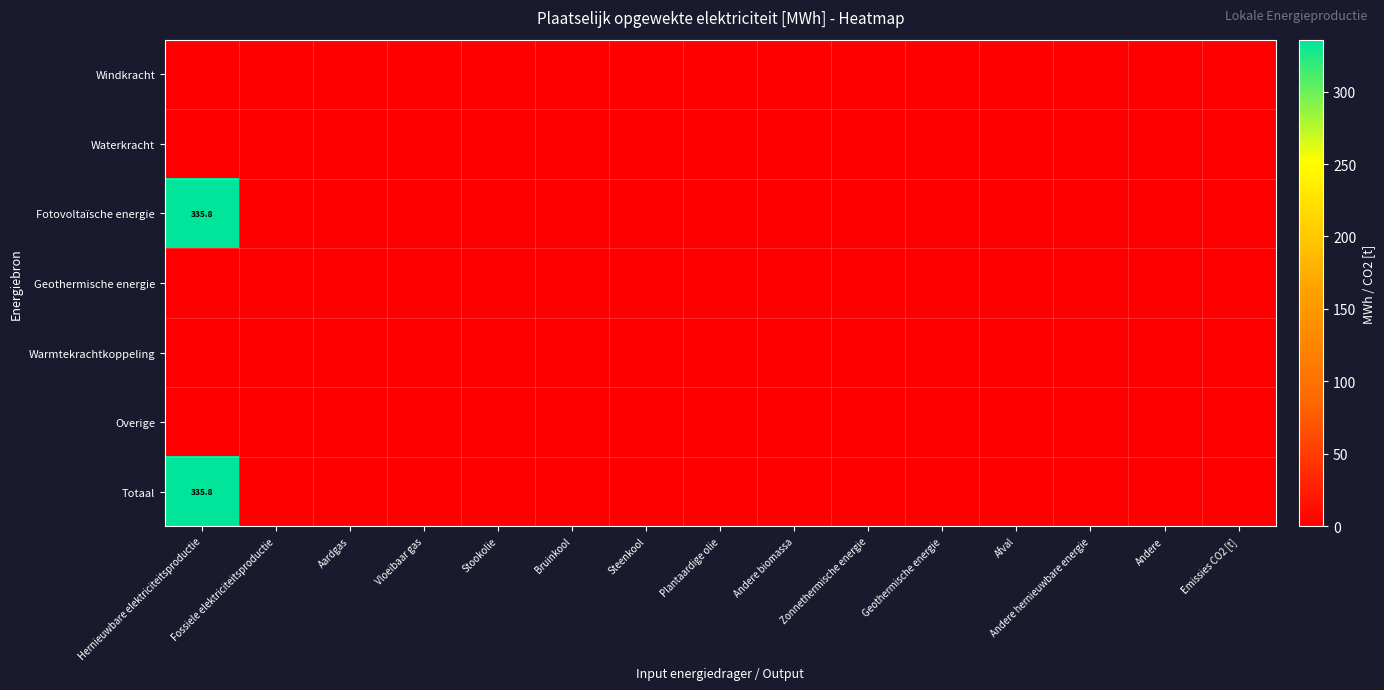

Rank the categories by Windkracht value from highest to lowest.

Hernieuwbare elektriciteitsproductie, Fossiele elektriciteitsproductie, Aardgas, Vloeibaar gas, Stookolie, Bruinkool, Steenkool, Plantaardige olie, Andere biomassa, Zonnethermische energie, Geothermische energie, Afval, Andere hernieuwbare energie, Andere, Emissies CO2 [t]